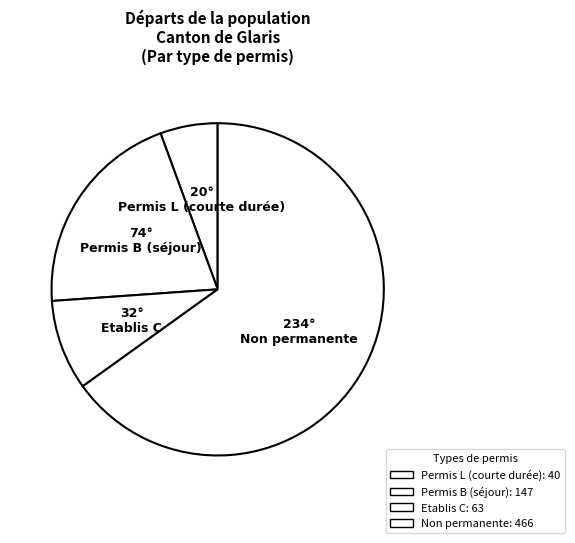

Rank the categories by value from lowest to highest.

Permis L (courte durée), Etablis C, Permis B (séjour), Non permanente